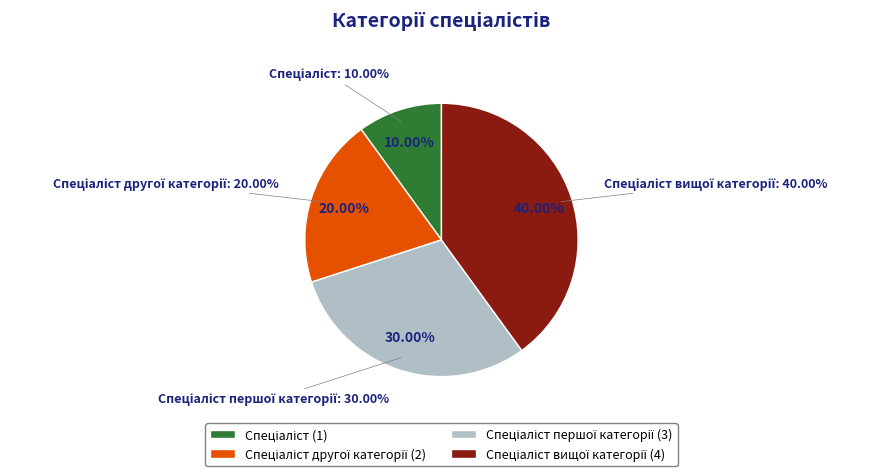

The Спеціаліст slice represents 10% of the pie. True or false?

True